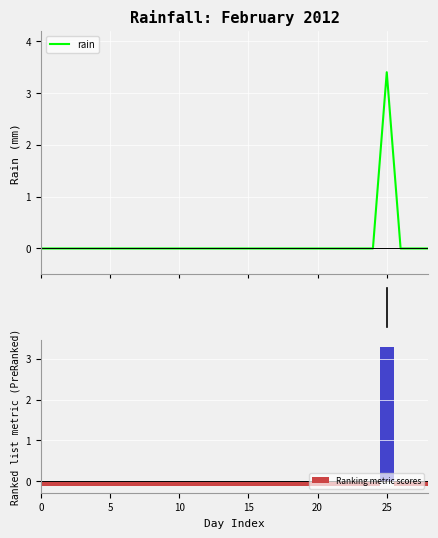

Which series has the widest spread of values?

rain